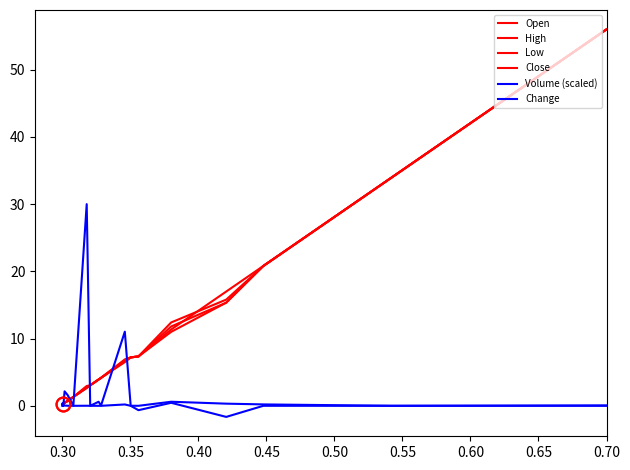

How many data points does each series have?

20